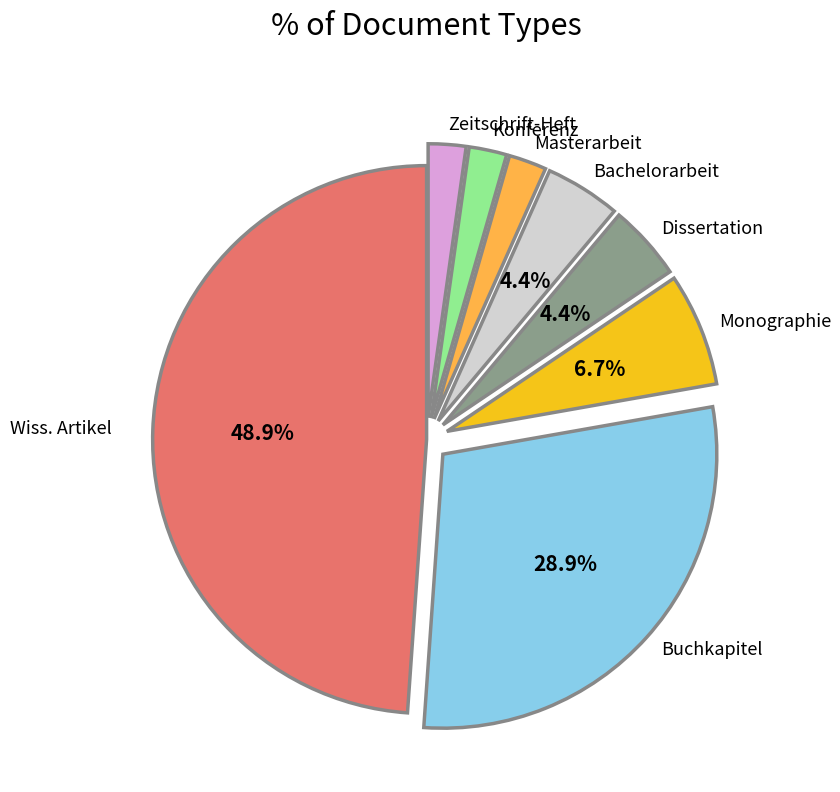

Is there any slice that represents more than half of the pie?

No